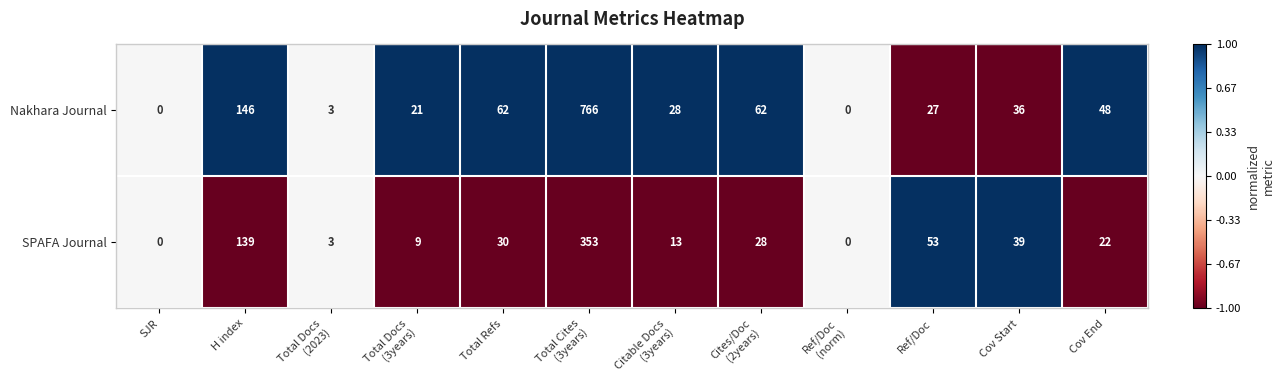

True or false: Nakhara Journal has a value of 62 at Total Refs.

True